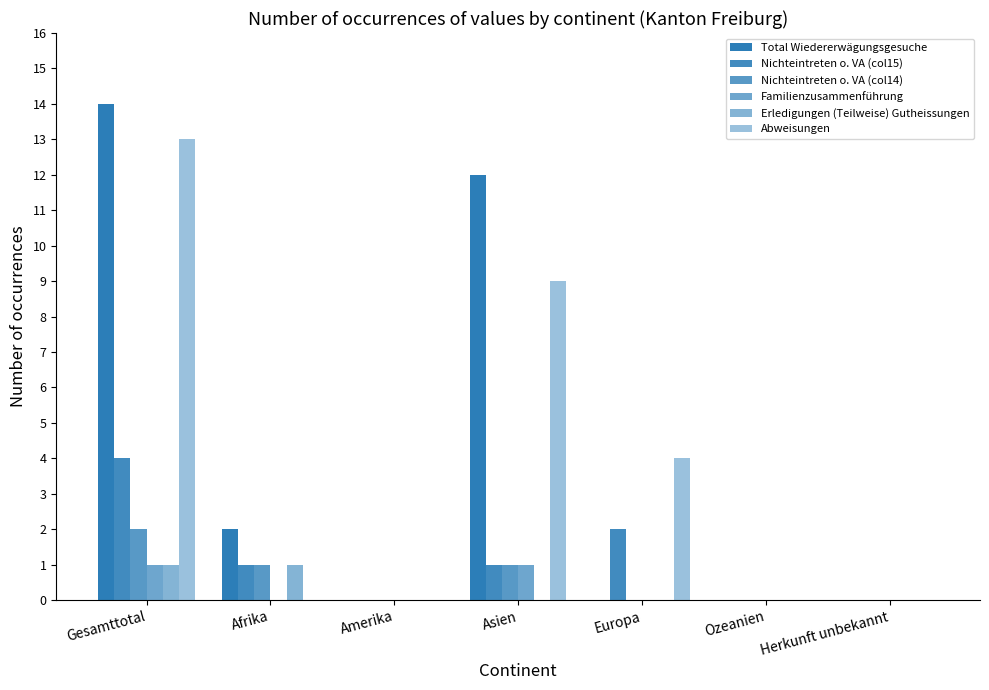

Is the value of Familienzusammenführung at Gesamttotal greater than the value of Nichteintreten o. VA (col15) at Asien?

No